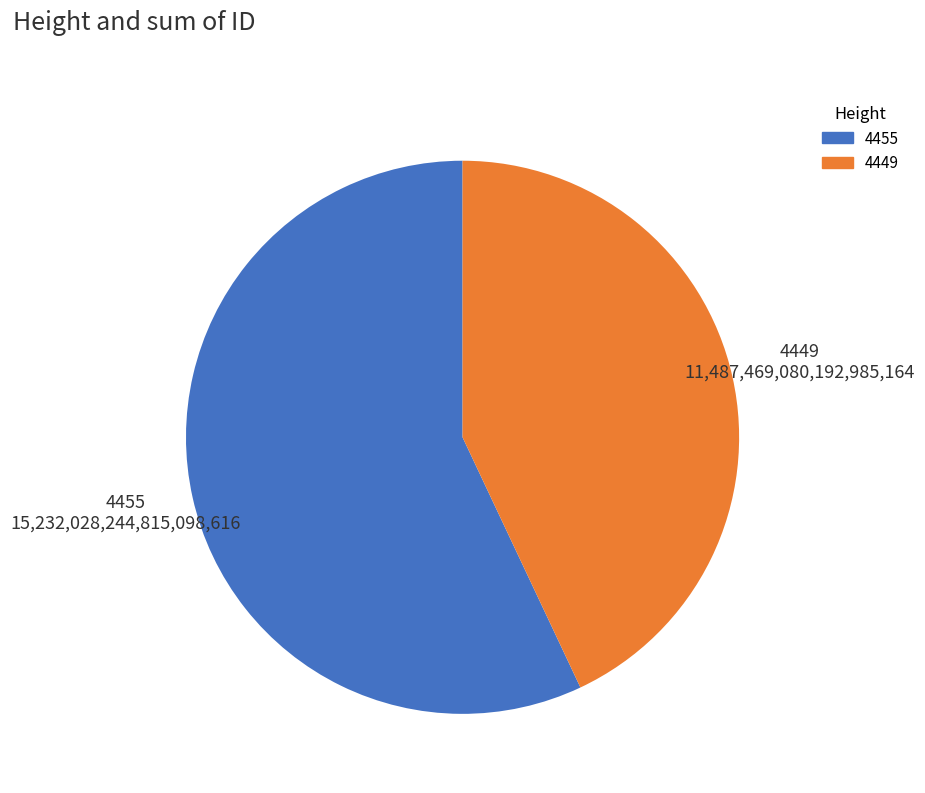

What is the ratio of the value at 4449 to the value at 4455?

0.8